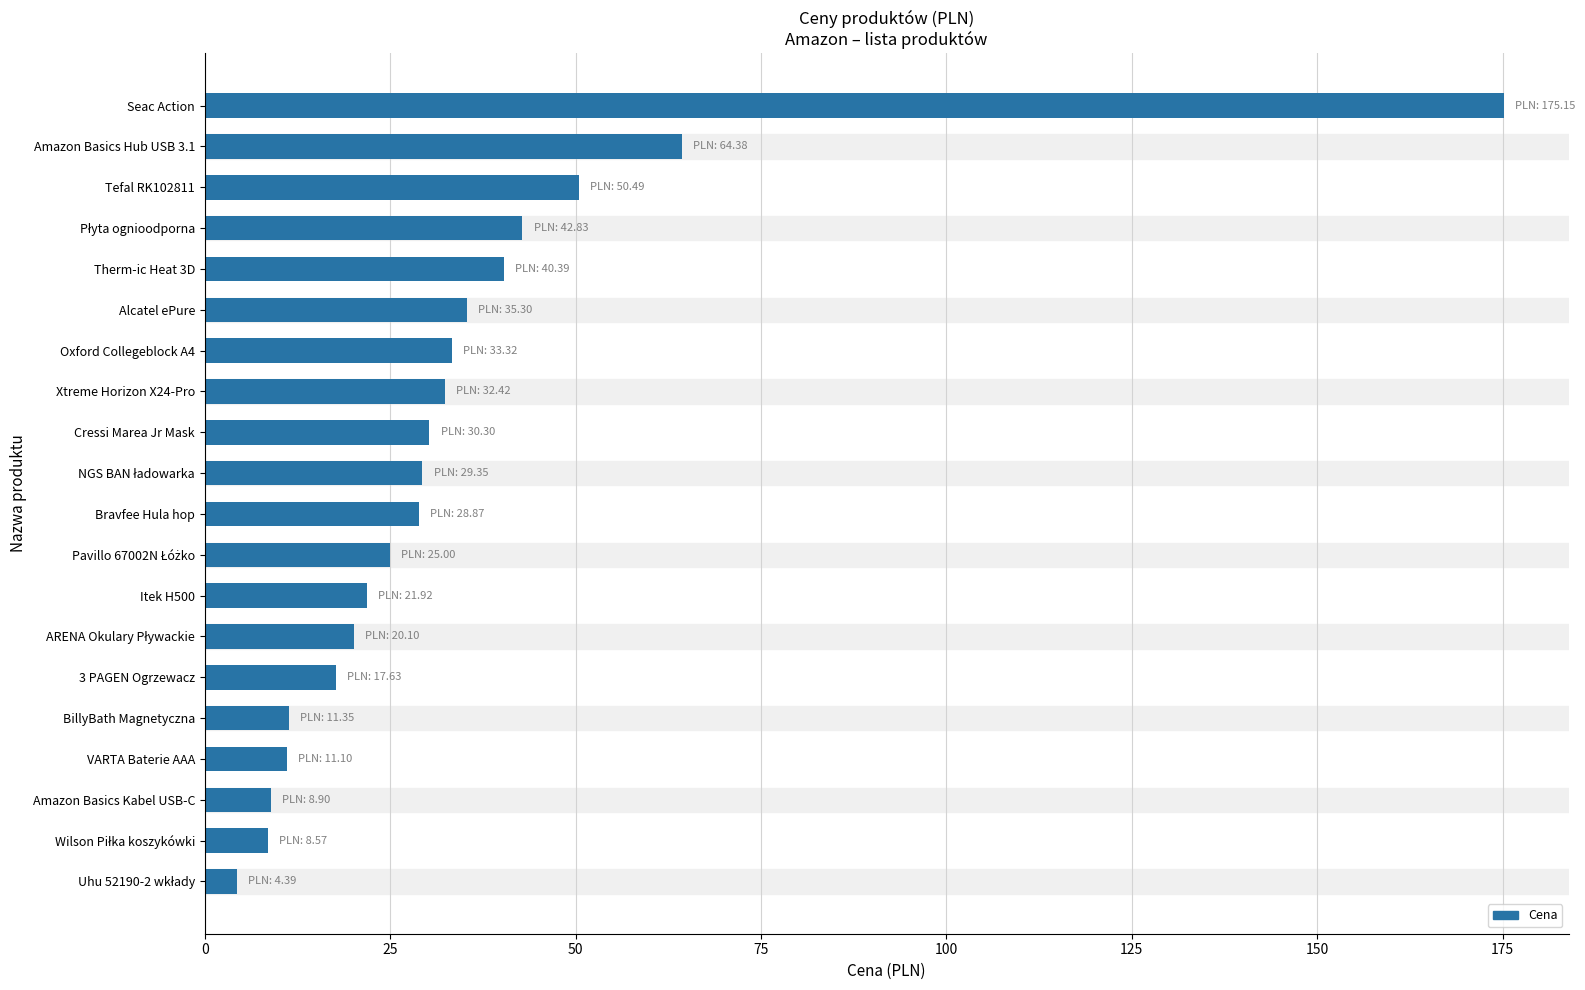

What is the smallest value displayed?

4.4